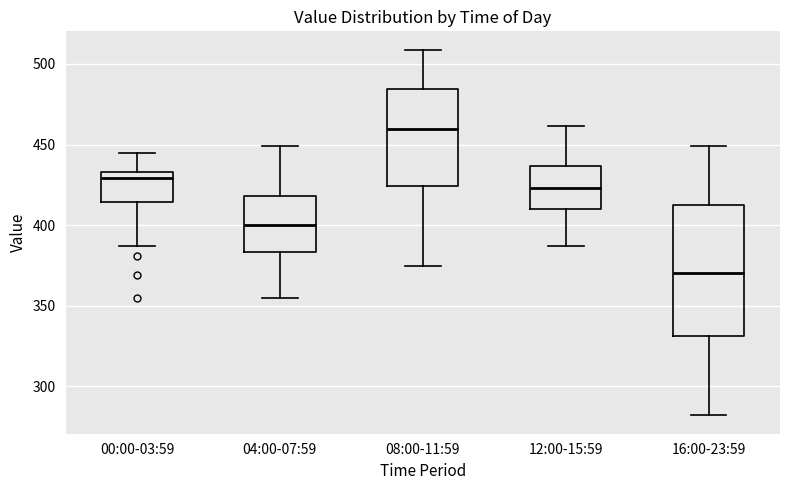

Reading left to right, read every box against the y-axis: the position of its median line, the range the box covers, and the ends of its whiskers. The values are not printed on the chart, so give them approximately, as read against the axis.

00:00-03:59: median 430, box 415 to 435, whiskers 385 to 445
04:00-07:59: median 400, box 385 to 420, whiskers 355 to 450
08:00-11:59: median 460, box 425 to 485, whiskers 375 to 510
12:00-15:59: median 425, box 410 to 435, whiskers 385 to 460
16:00-23:59: median 370, box 330 to 410, whiskers 280 to 450